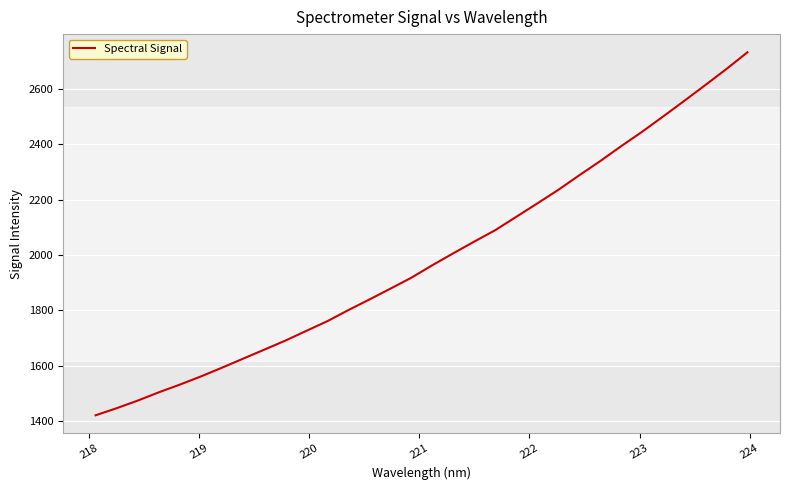

Count the number of values greater than 1963.

16